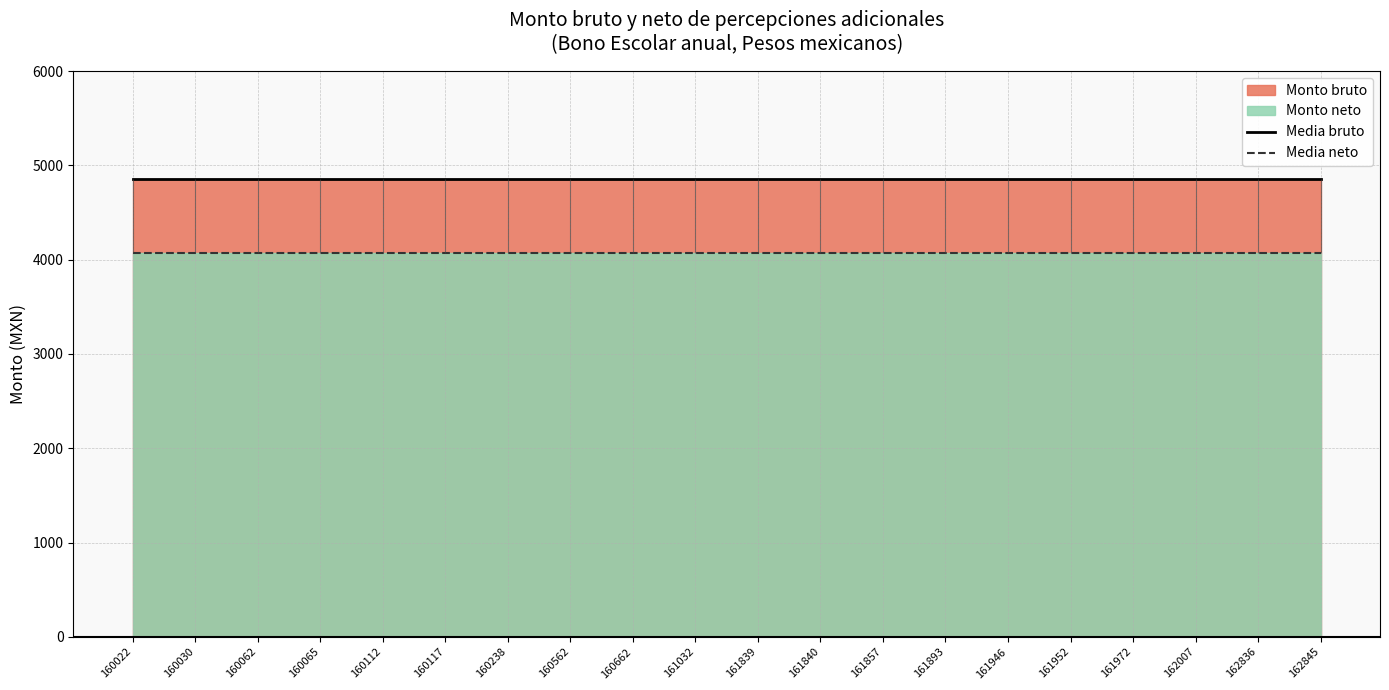

True or false: Media bruto and Media neto cross at least once.

False